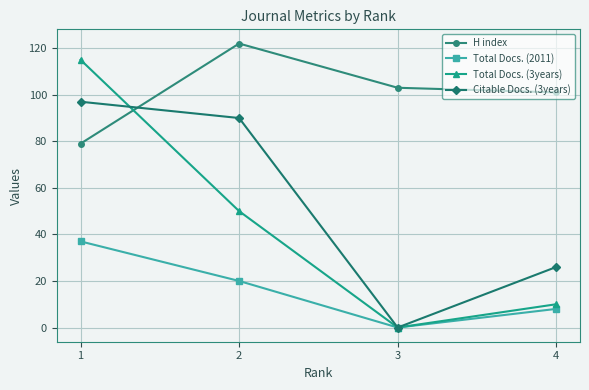

What is the difference between the Citable Docs. (3years) values at 2 and 4?

64